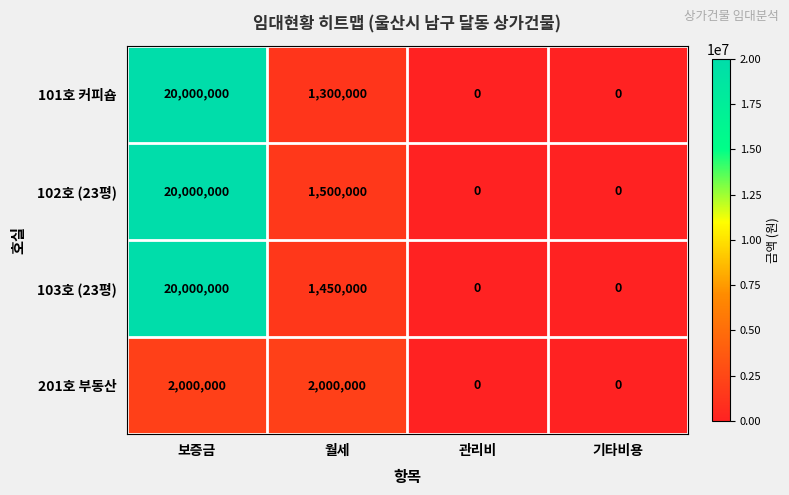

How many categories are shown in the chart?

4